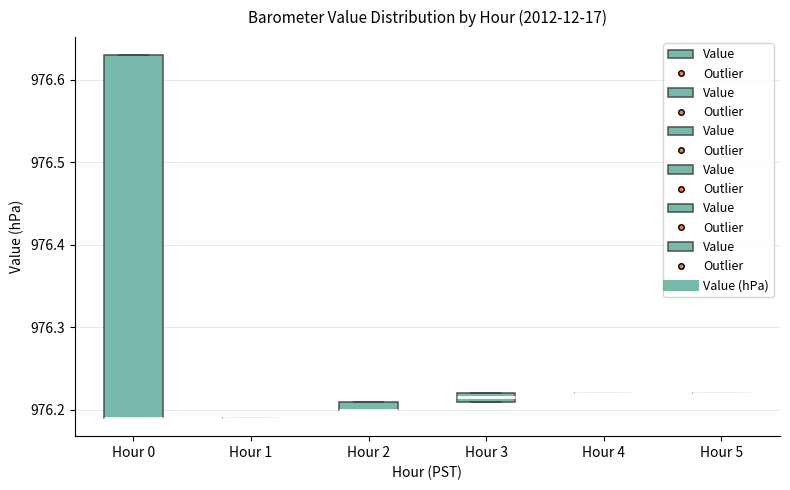

Where is the upper edge of the box for Hour 0 on the y-axis? The values are not printed on the chart, so give them approximately, as read against the axis.

976.63